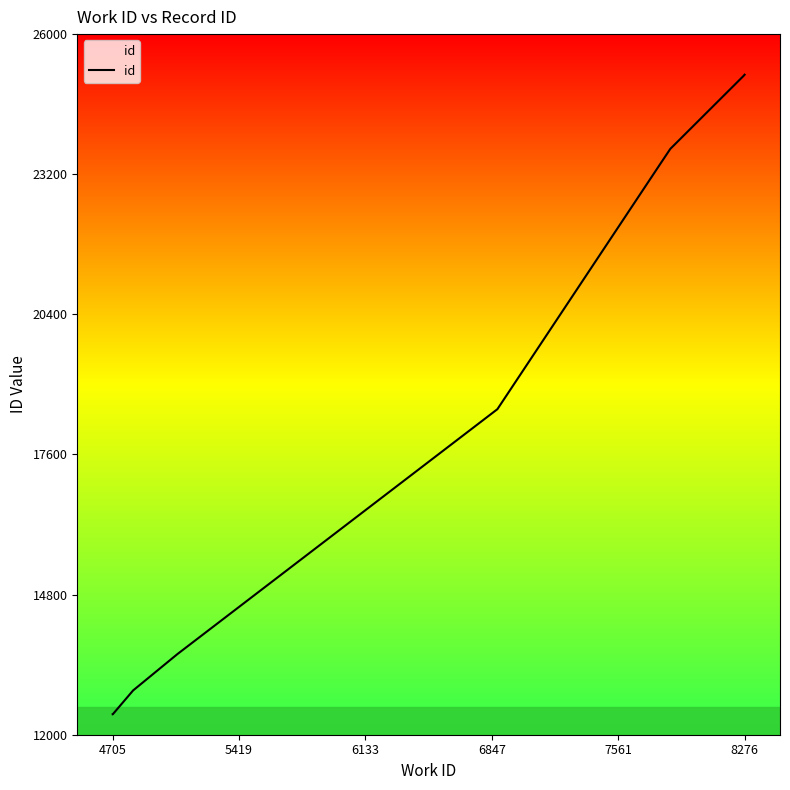

What is the greatest value displayed?

25189